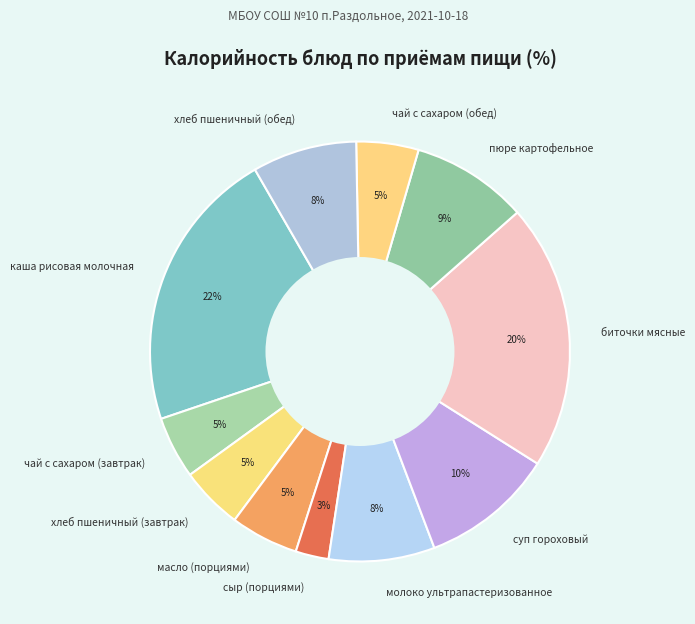

To the nearest percent, what is the average slice percentage?

9%